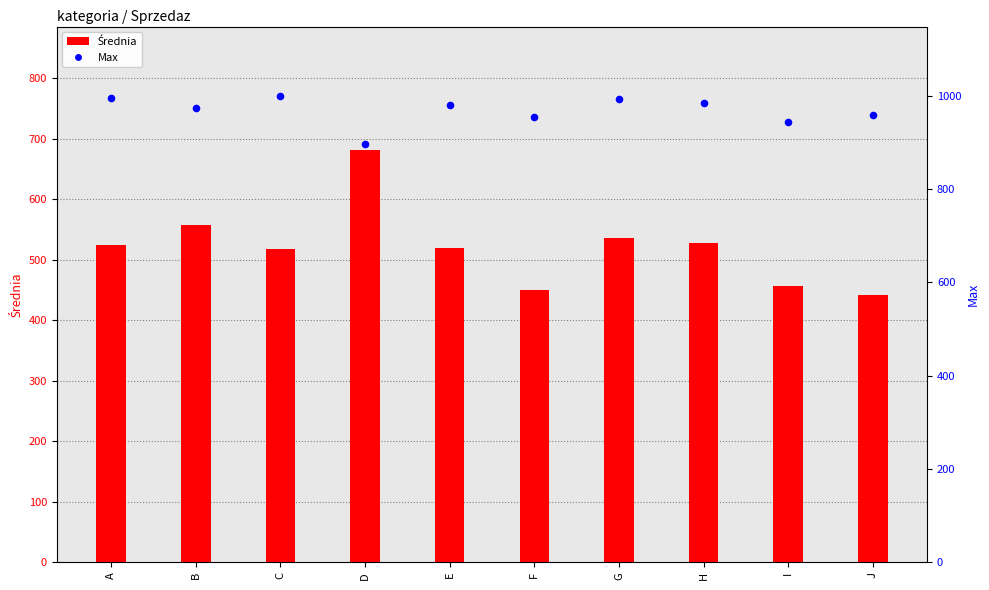

At how many categories does at least one series exceed 770?

10